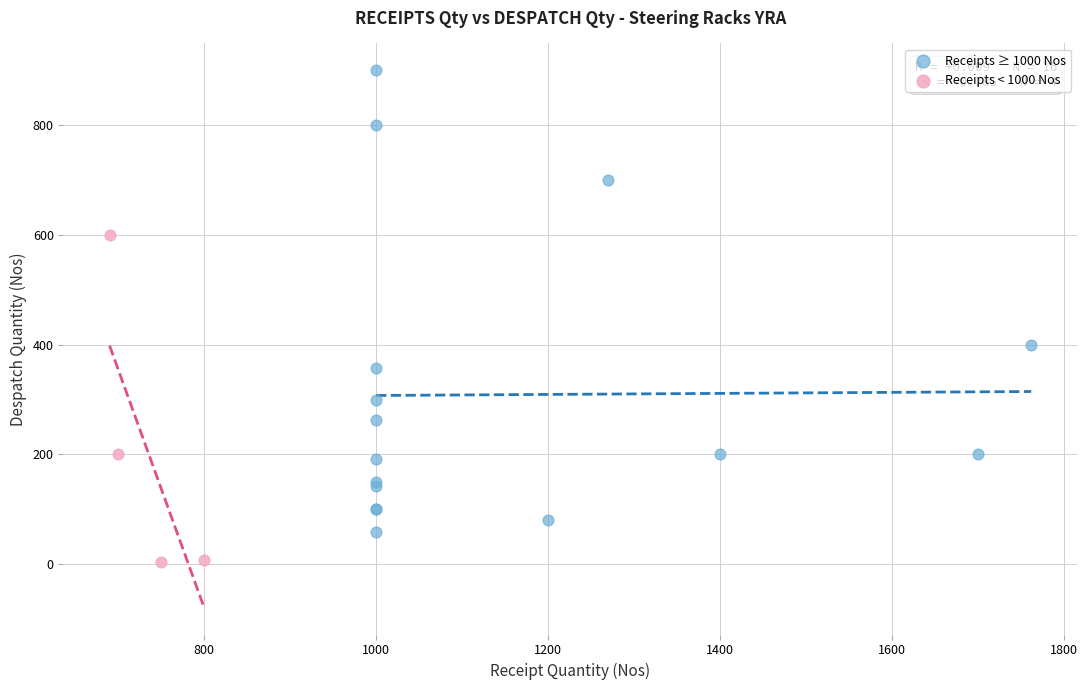

Which series contains the lowest Y value?

Receipts < 1000 Nos